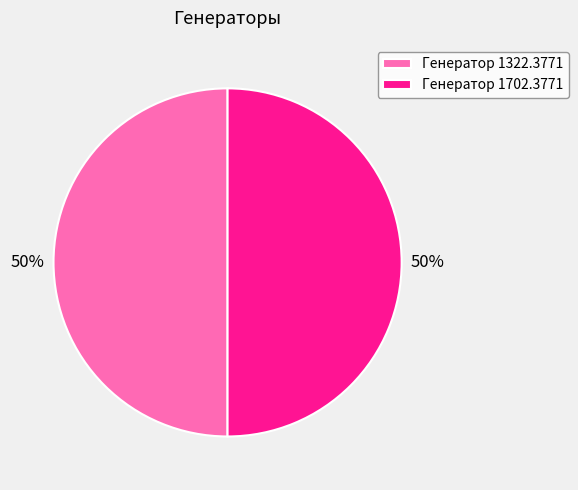

What is the ratio of the value at Генератор 1322.3771 to the value at Генератор 1702.3771?

1.0